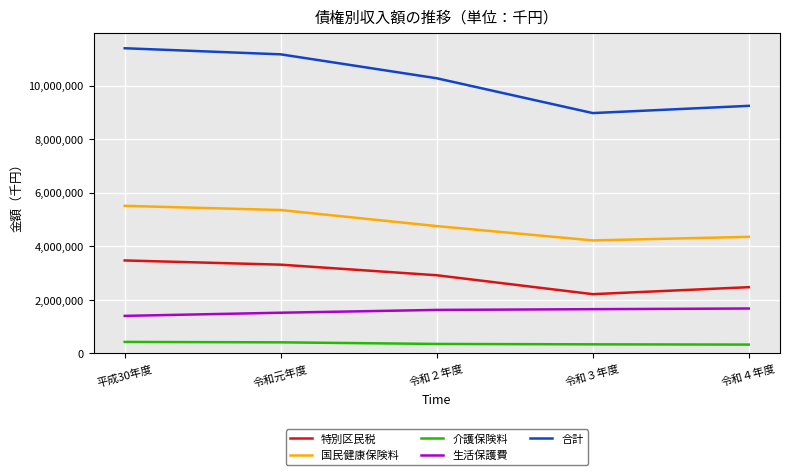

Where is the first local minimum for 合計?

令和３年度